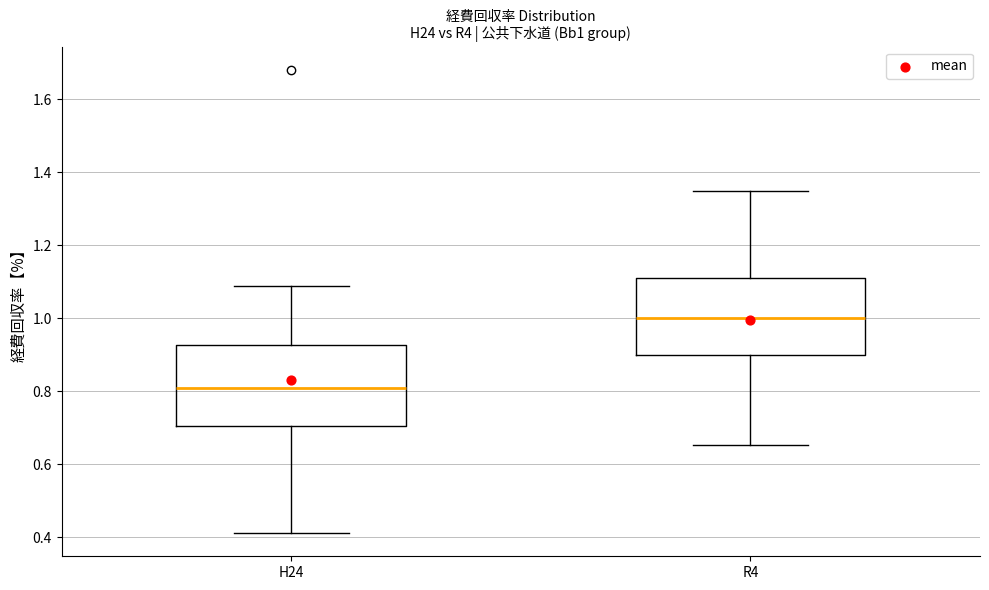

Where does the median line of the box for R4 sit on the y-axis? The values are not printed on the chart, so give them approximately, as read against the axis.

1.00